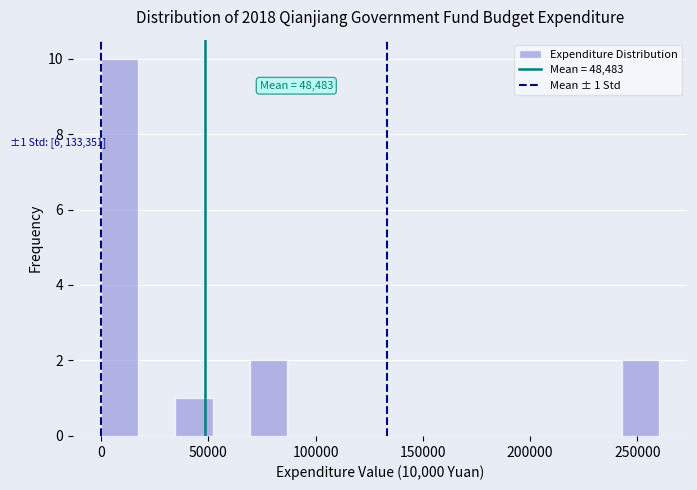

Around what value on the x-axis is the tallest bar? Give the approximate position of its centre, as read against the axis.

10000